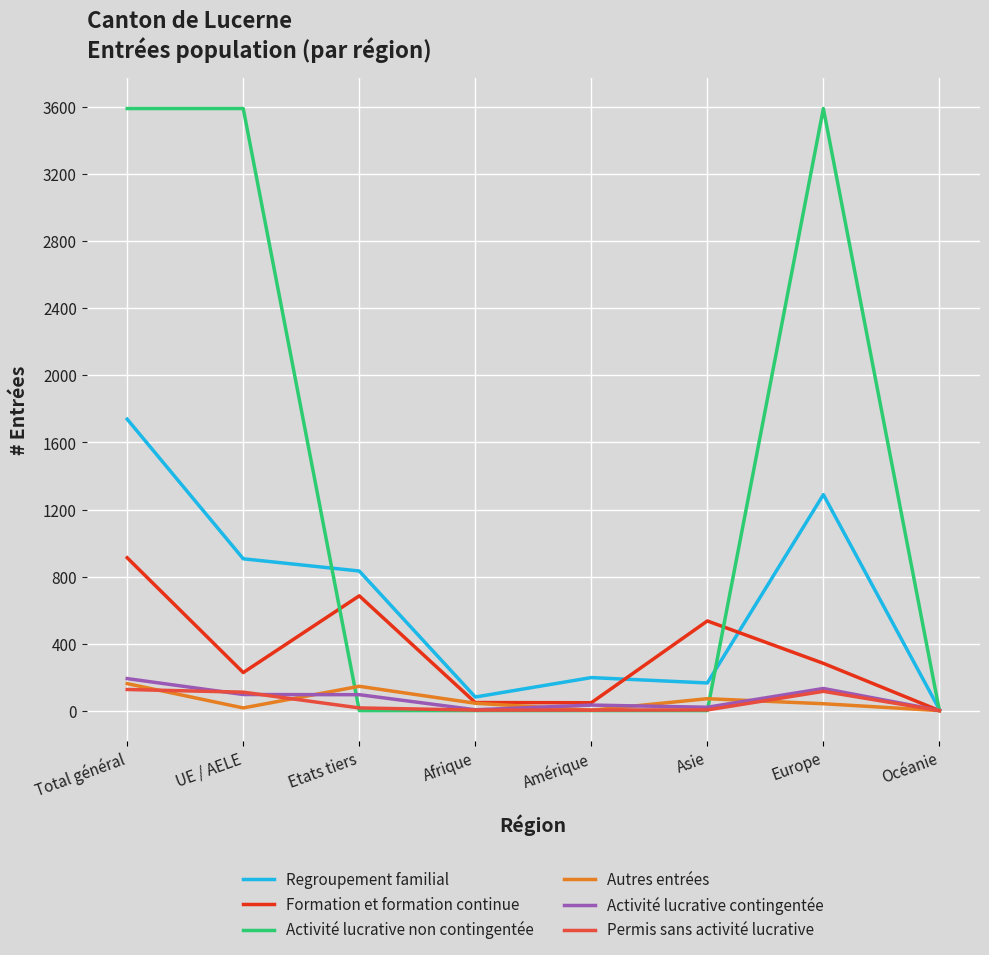

Which series has the widest spread of values?

Activité lucrative non contingentée